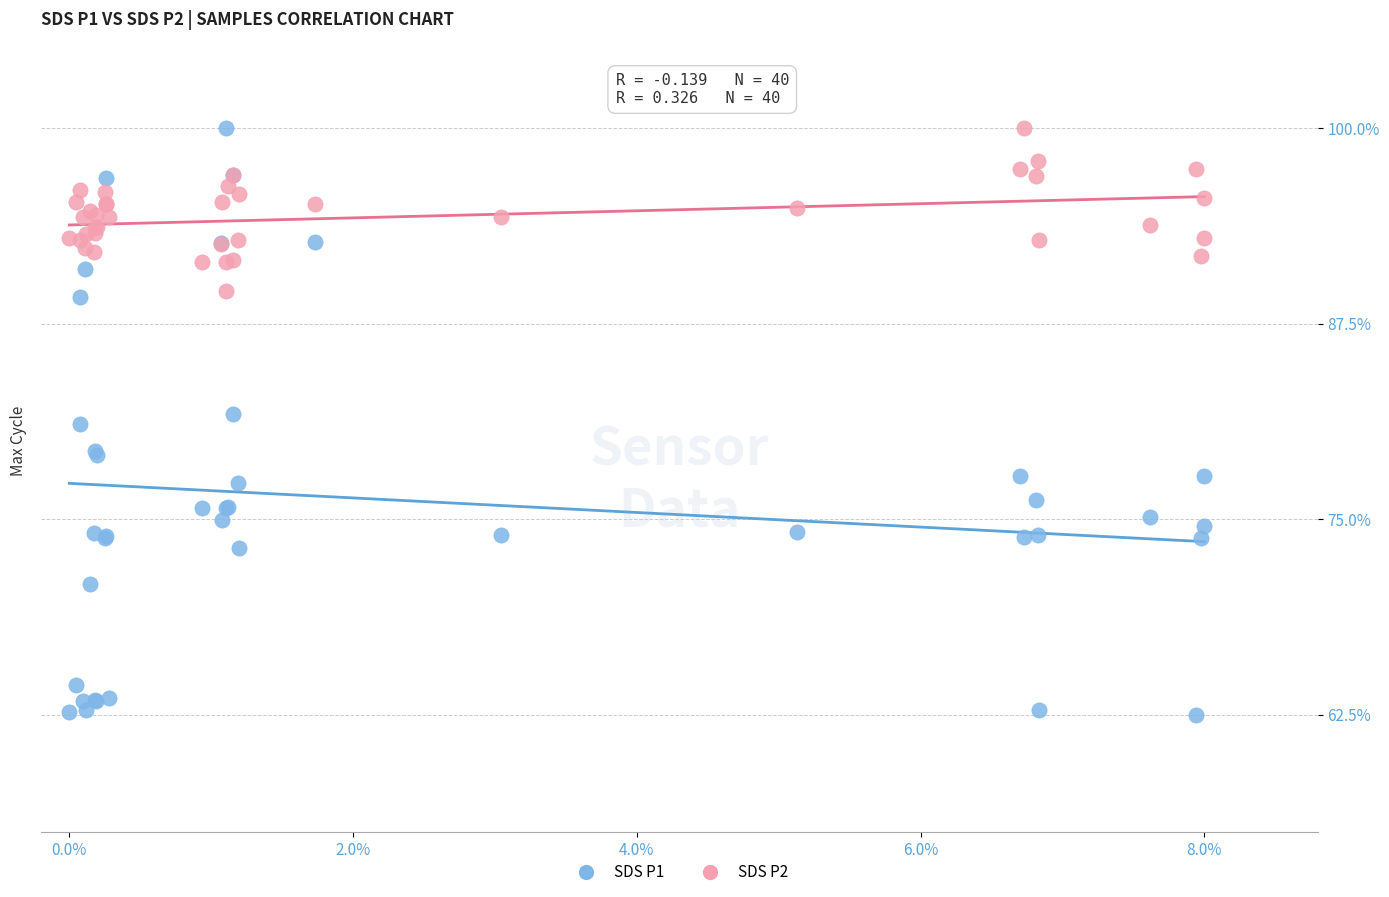

Which series has the widest spread of Y values?

SDS P1